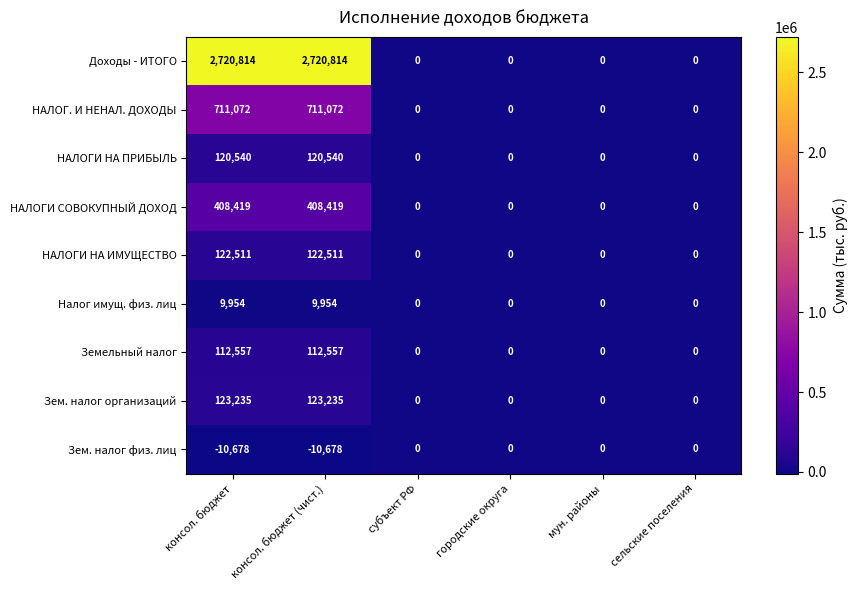

Count the Доходы - ИТОГО values in the range 0 to 2720814.

6